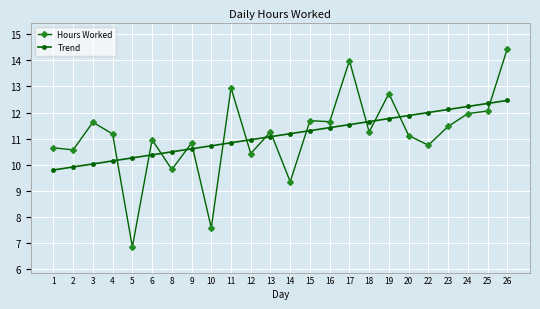

At which category does Hours Worked reach its first local peak?

3